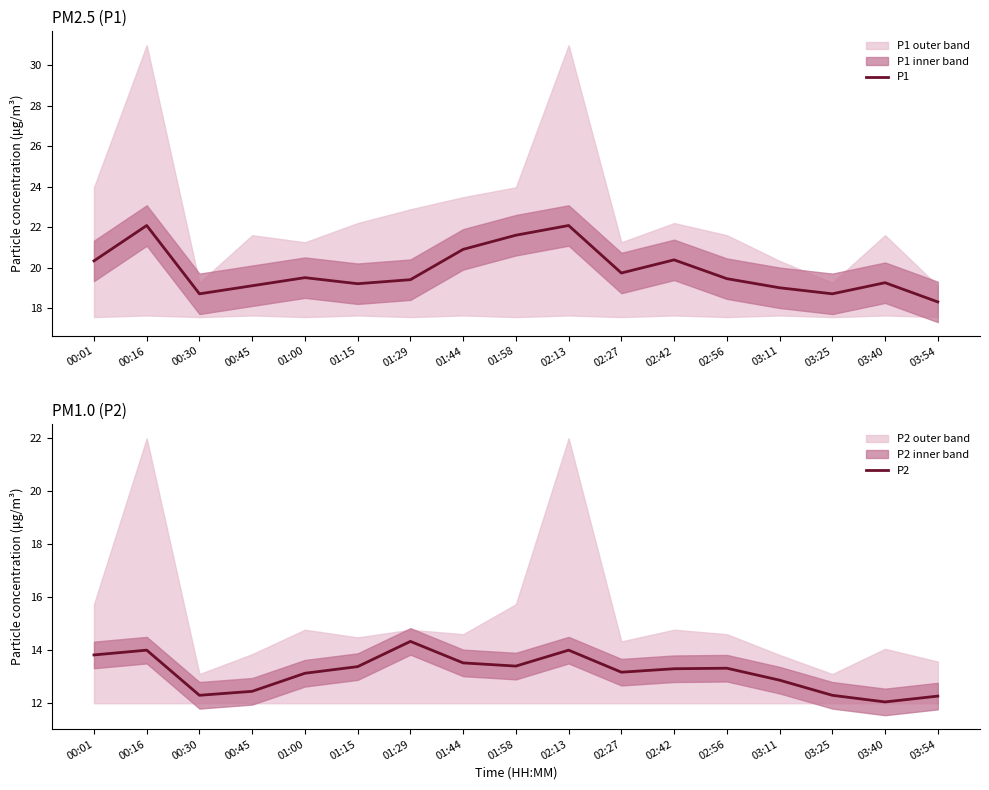

Which label corresponds to the largest value in the chart?

00:16